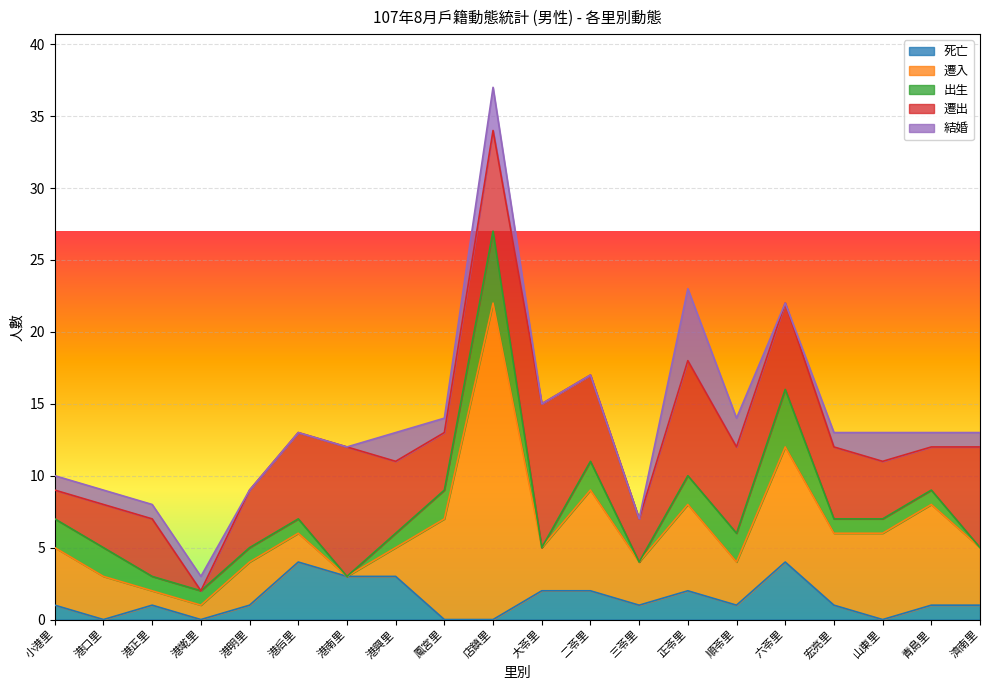

How many values in the 遷出 series are below 5?

9